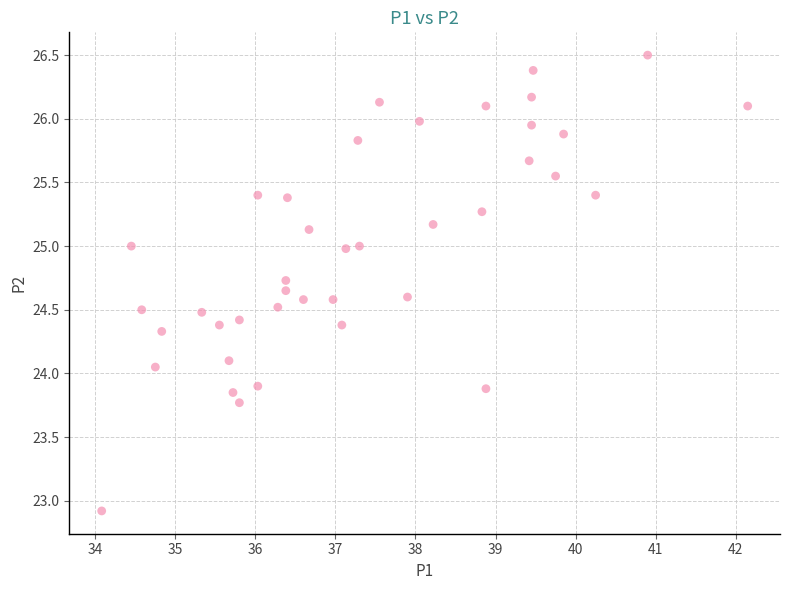

What is the range of X values (max minus min)?

8.1